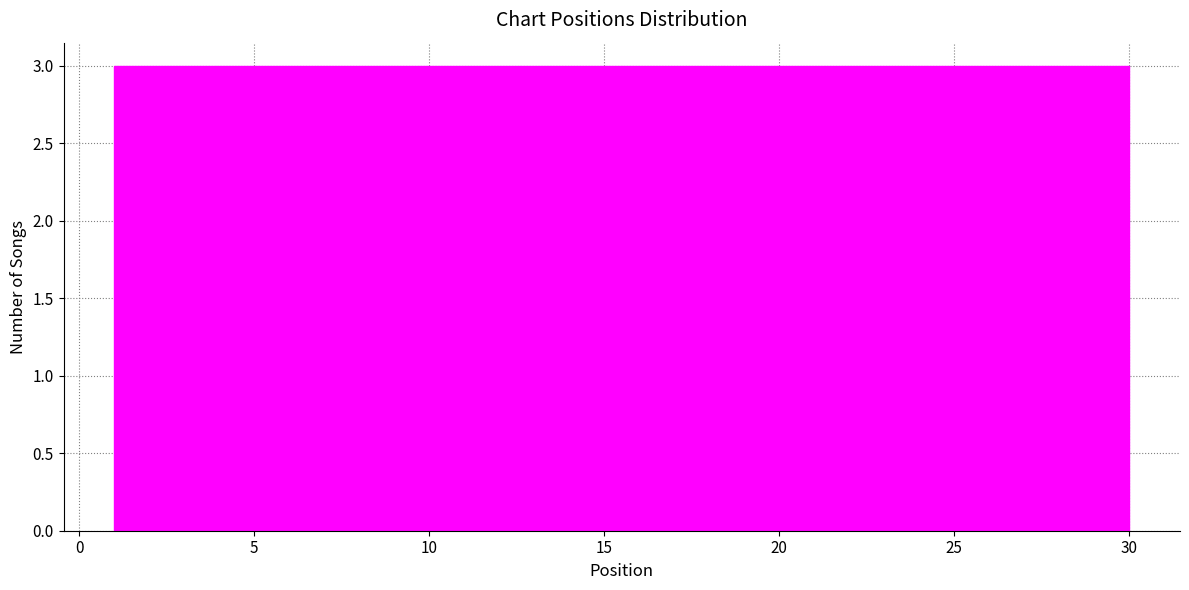

How tall is the bar that spans 1.0 to 3.9 on the x-axis? Neither the bar edges nor the heights are printed on the chart, so give them approximately, as read against the axes.

3